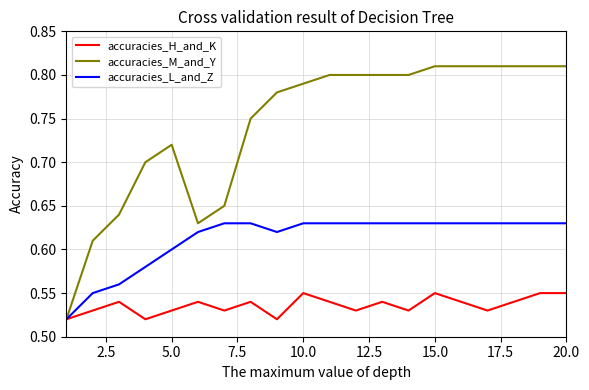

List the series in order of their overall mean, highest first.

accuracies_M_and_Y, accuracies_L_and_Z, accuracies_H_and_K